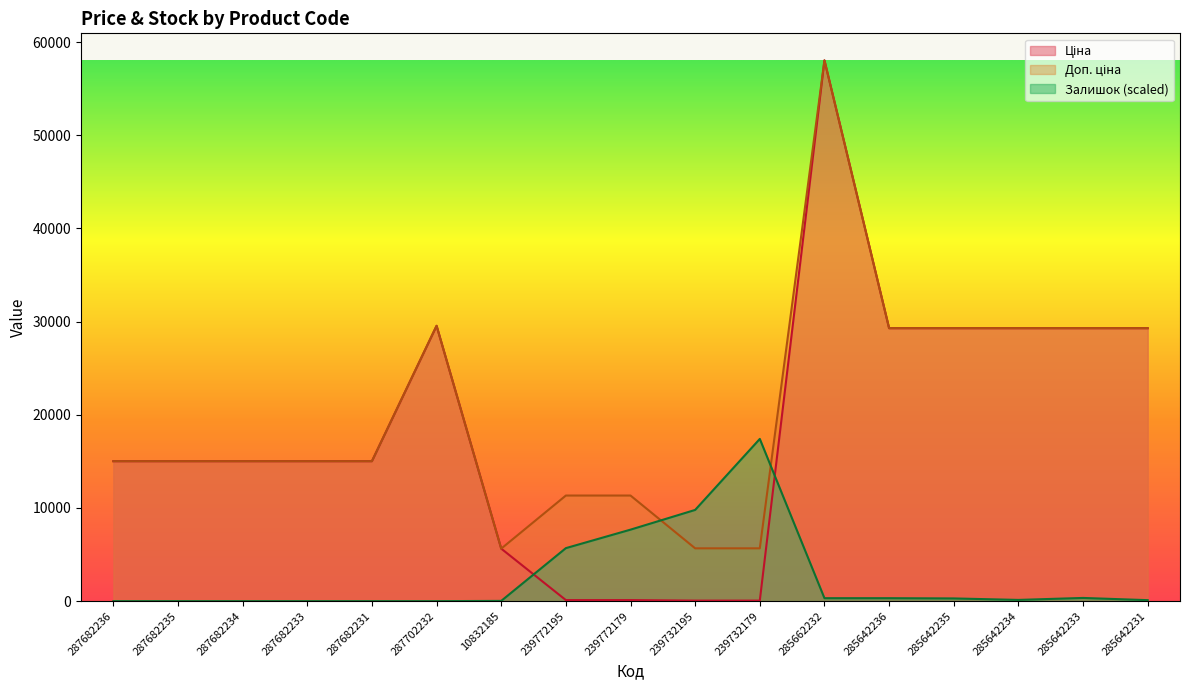

What is the difference between the Залишок values at 239732179 and 10832185?

17384.6